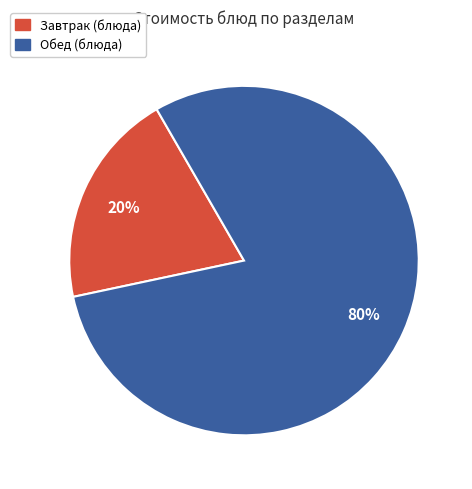

Is there a majority slice in this chart?

Yes